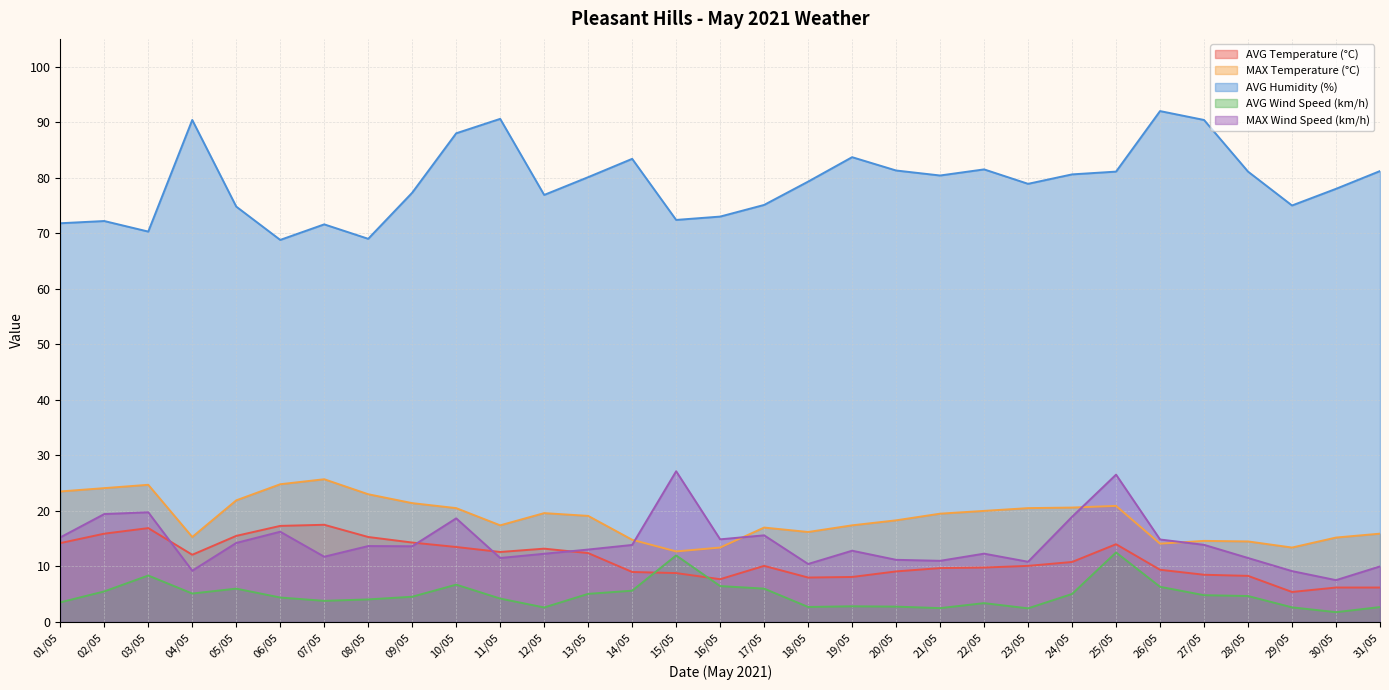

Rank the categories by AVG Humidity (%) value from lowest to highest.

06/05, 08/05, 03/05, 07/05, 01/05, 02/05, 15/05, 16/05, 05/05, 29/05, 17/05, 12/05, 09/05, 30/05, 23/05, 18/05, 13/05, 21/05, 24/05, 25/05, 28/05, 31/05, 20/05, 22/05, 14/05, 19/05, 10/05, 04/05, 27/05, 11/05, 26/05